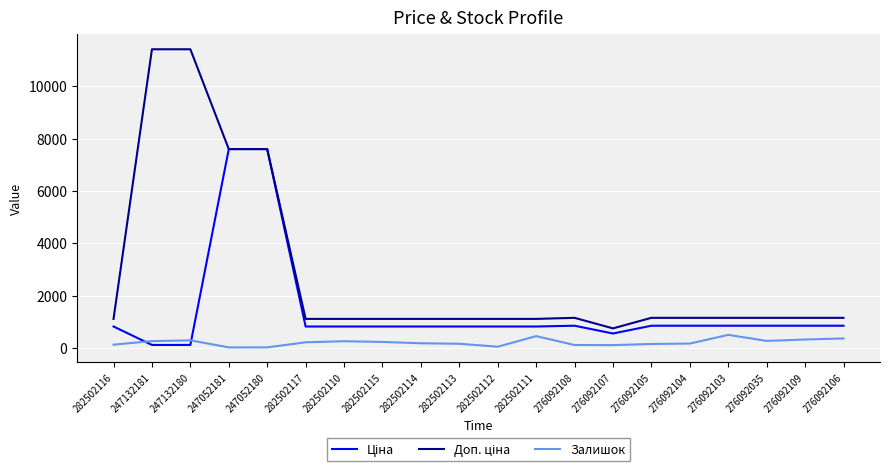

The Залишок series shows 46.0 at 282502112. True or false?

True